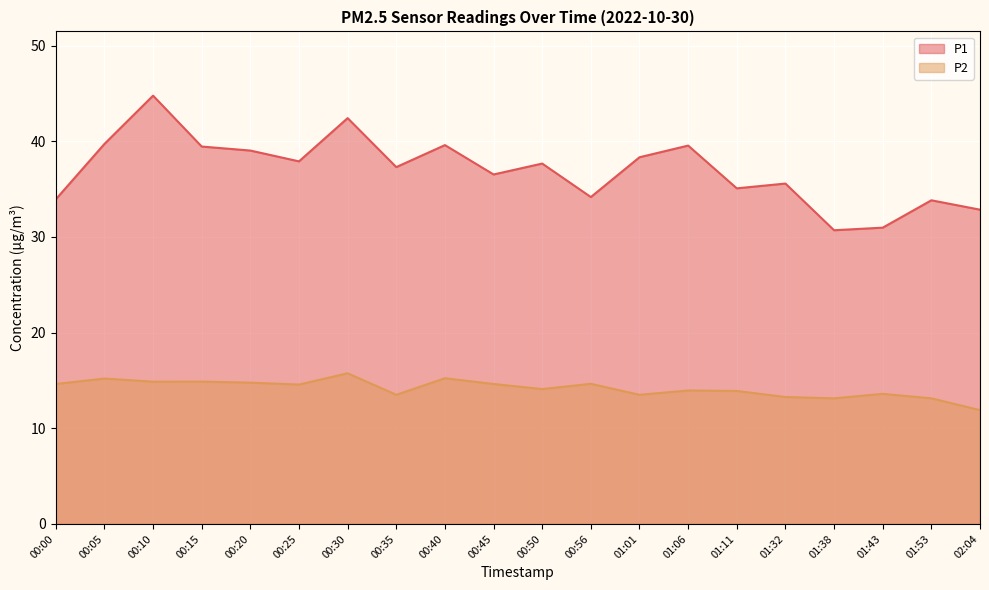

True or false: P2 and P1 cross at least once.

False